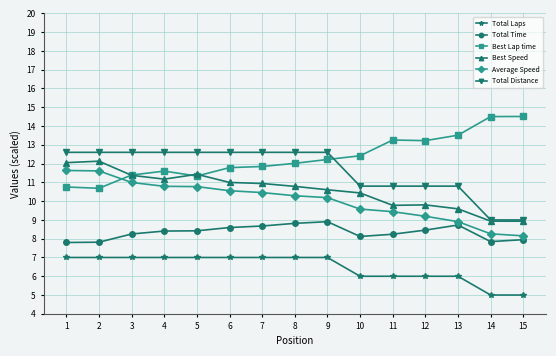

What is the value of the Average Speed point at the 12th from the left?

9.2